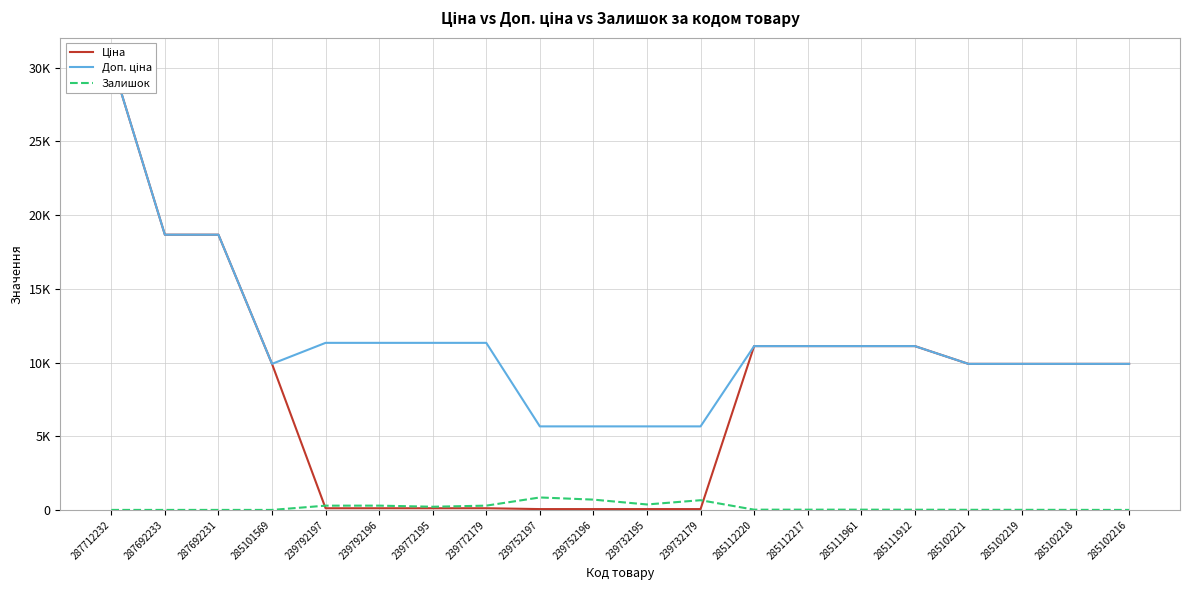

Reading right to left, extract all data points from this chart.

Ціна: 9908.5	9908.5	9908.5	9908.5	11113.6	11113.6	11113.6	11113.6	56.7	56.7	56.7	56.7	113.3	113.3	113.3	113.3	9908.5	18671.5	18671.5	30512.3
Доп. ціна: 9908.5	9908.5	9908.5	9908.5	11113.6	11113.6	11113.6	11113.6	5667.0	5667.0	5667.0	5667.0	11334.0	11334.0	11334.0	11334.0	9908.5	18671.5	18671.5	30512.3
Залишок: 0.0	3.0	7.0	8.0	14.0	17.0	17.0	17.0	658.0	370.0	698.0	845.0	290.0	215.0	290.0	289.0	0.0	0.0	0.0	0.0